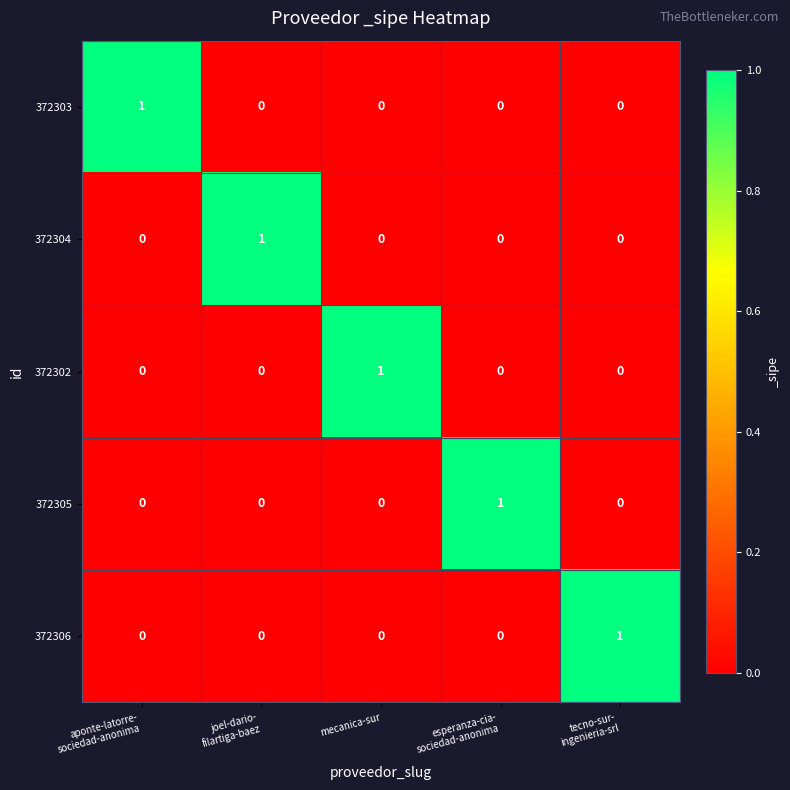

What is the difference between the highest and lowest values at tecno-sur-
ingenieria-srl?

1